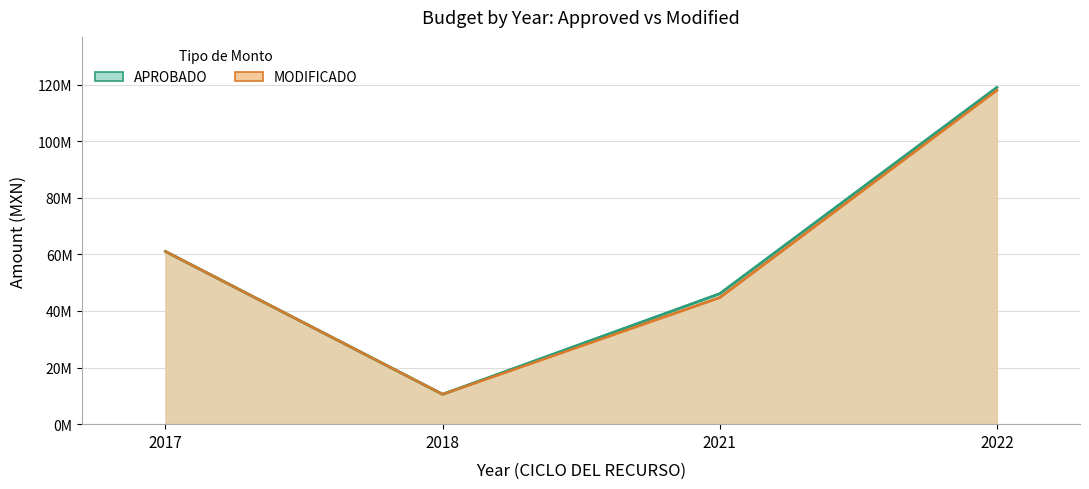

Rank the series at 2022 from highest to lowest value.

APROBADO, MODIFICADO